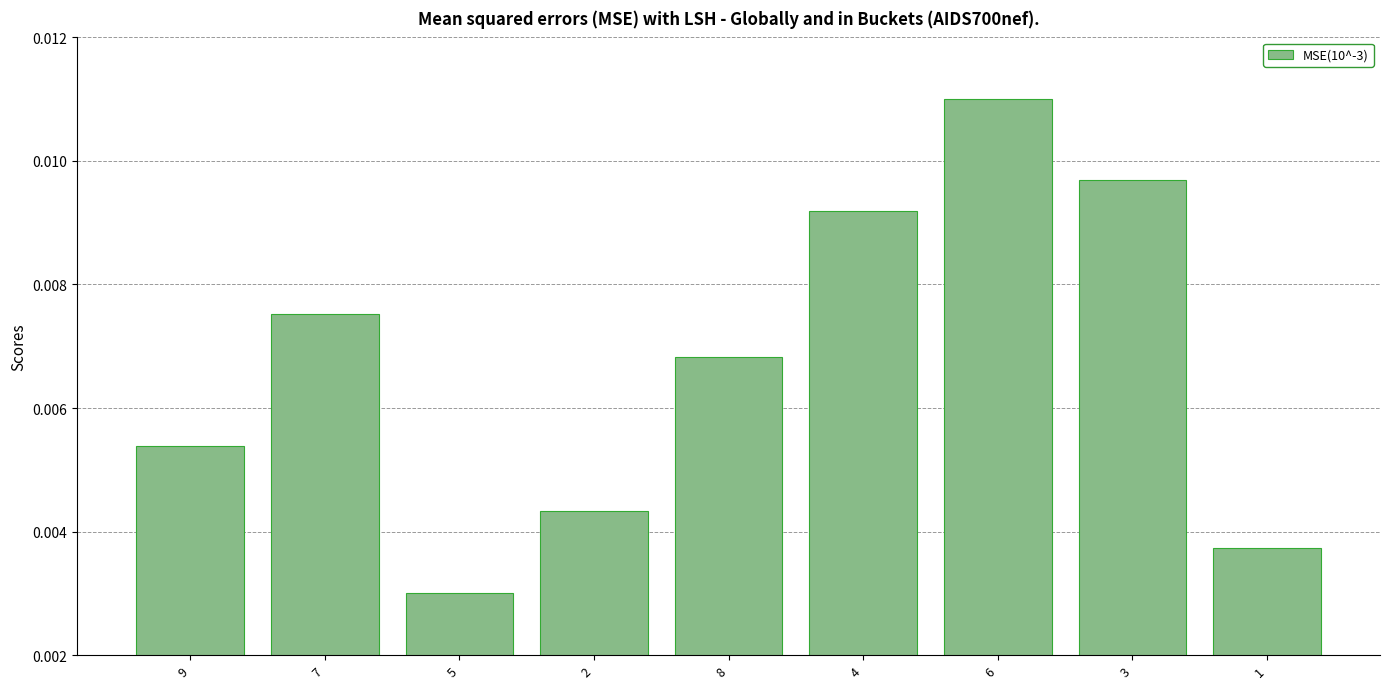

List the labels in order of value, smallest first.

5, 1, 2, 9, 8, 7, 4, 3, 6